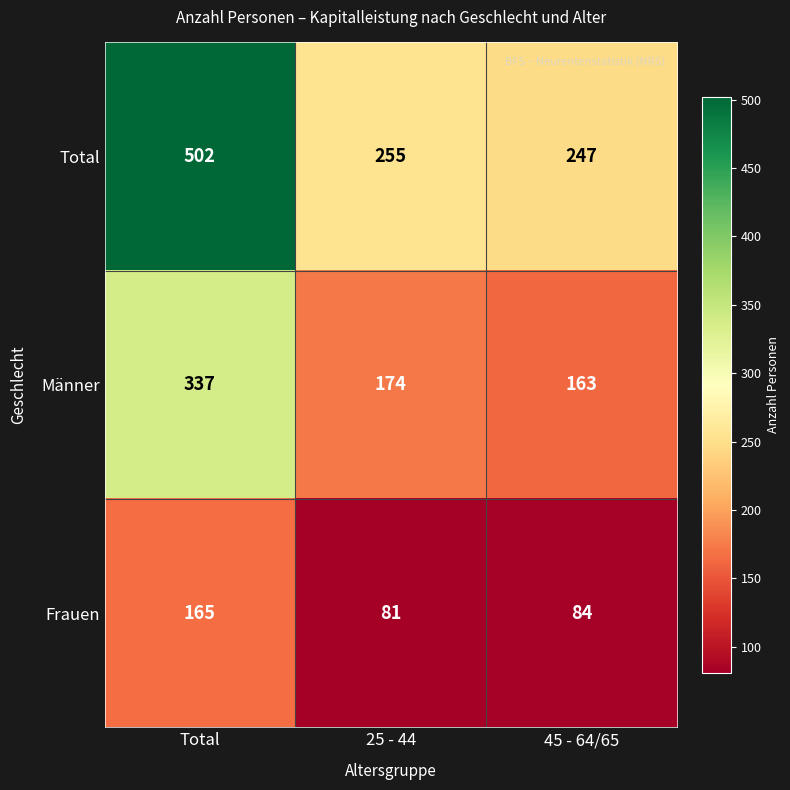

What is the total value across all series at Total?

1004